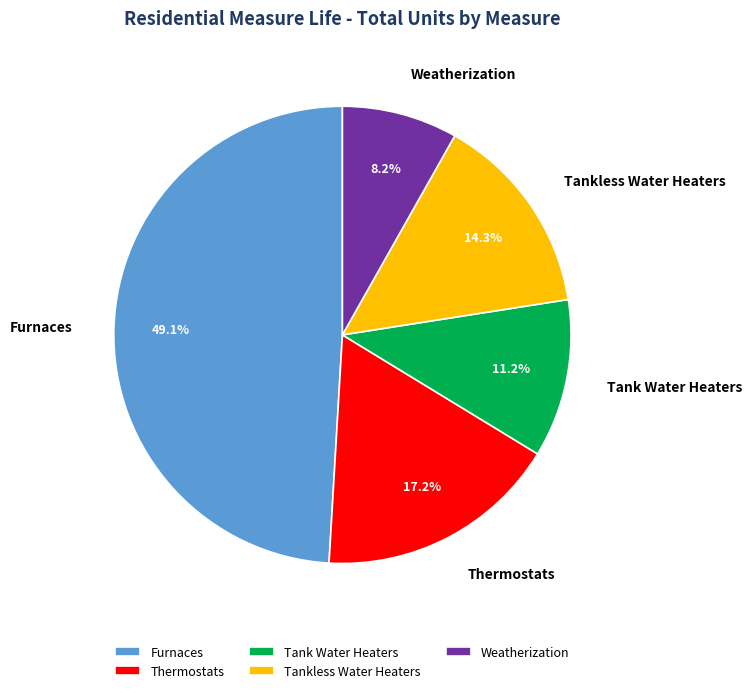

Is there a majority slice in this chart?

No